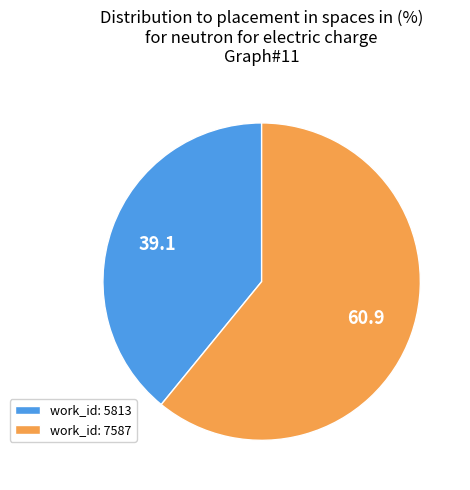

Does any single category account for the majority?

Yes